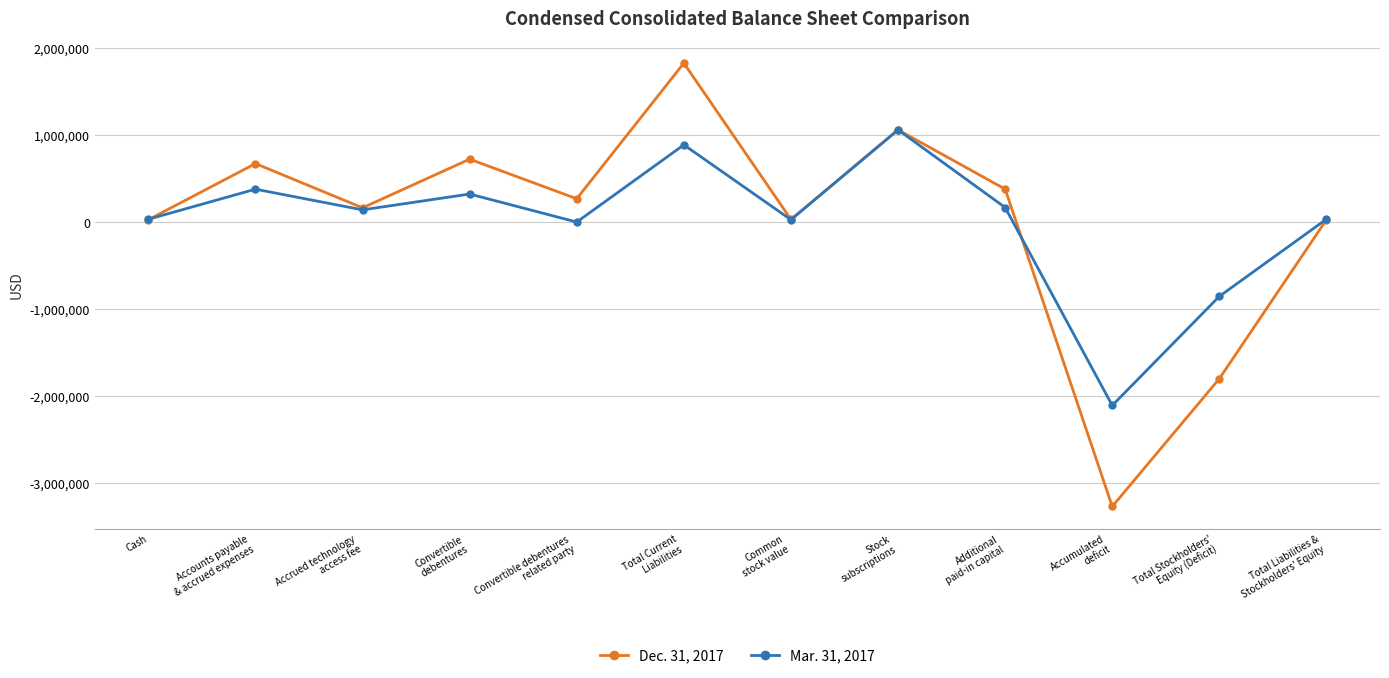

Is it true that Dec. 31, 2017 equals 2648620 at Total Current
Liabilities?

False